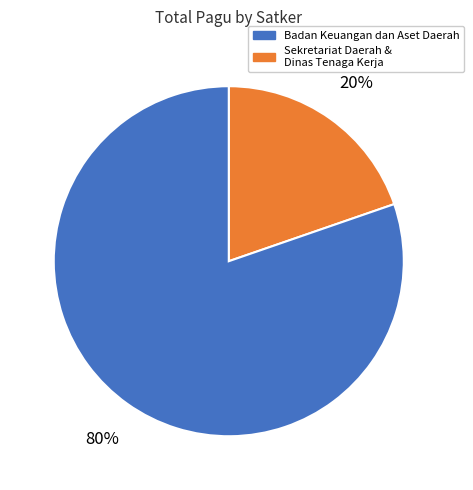

To the nearest percent, what is the average slice percentage?

50%